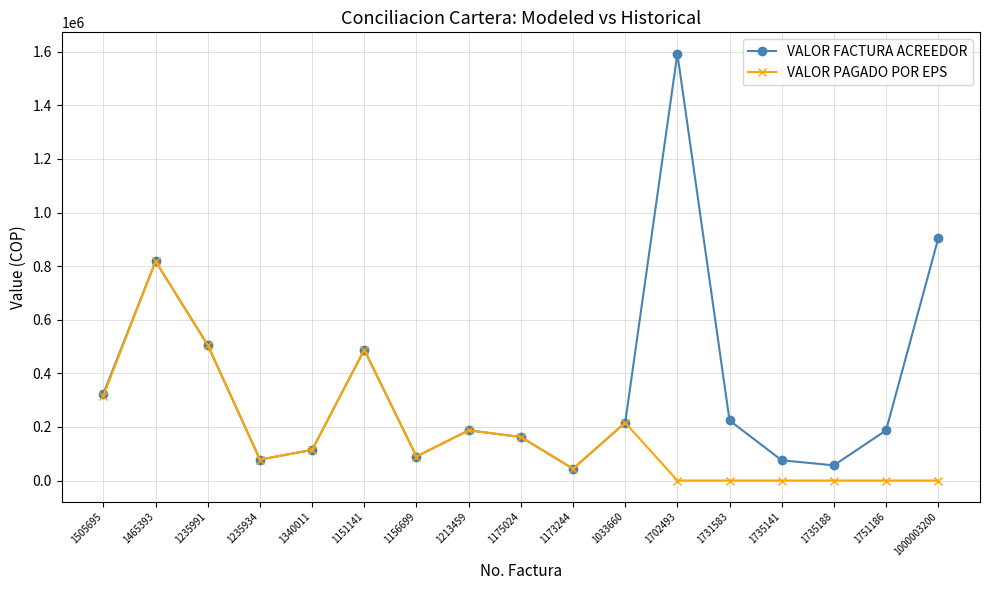

Where is the first local minimum for VALOR PAGADO POR EPS?

1235934